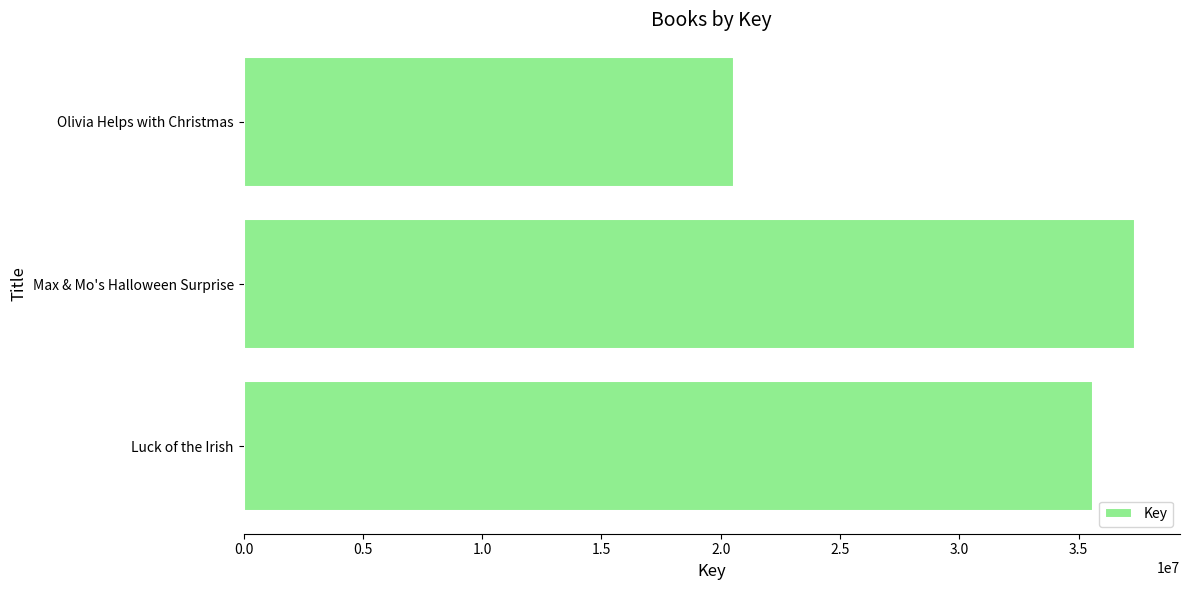

What is the change in value from Max & Mo's Halloween Surprise to Olivia Helps with Christmas?

-16840446